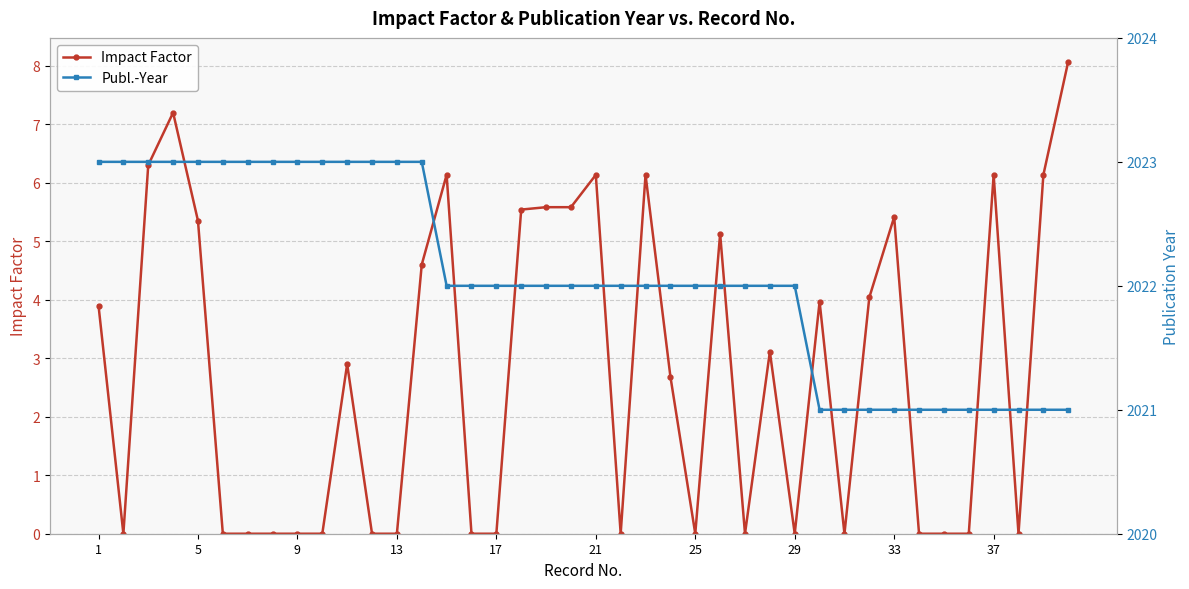

What is the average value of the Impact Factor series?

2.8